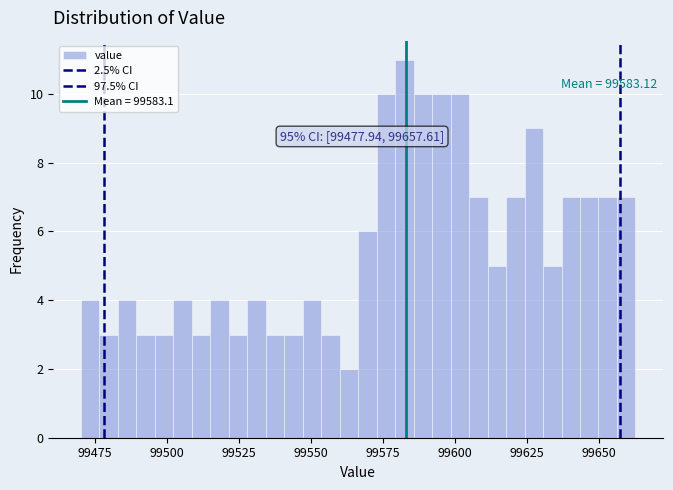

Read against the x-axis, roughly where is the centre of the tallest bar?

99585